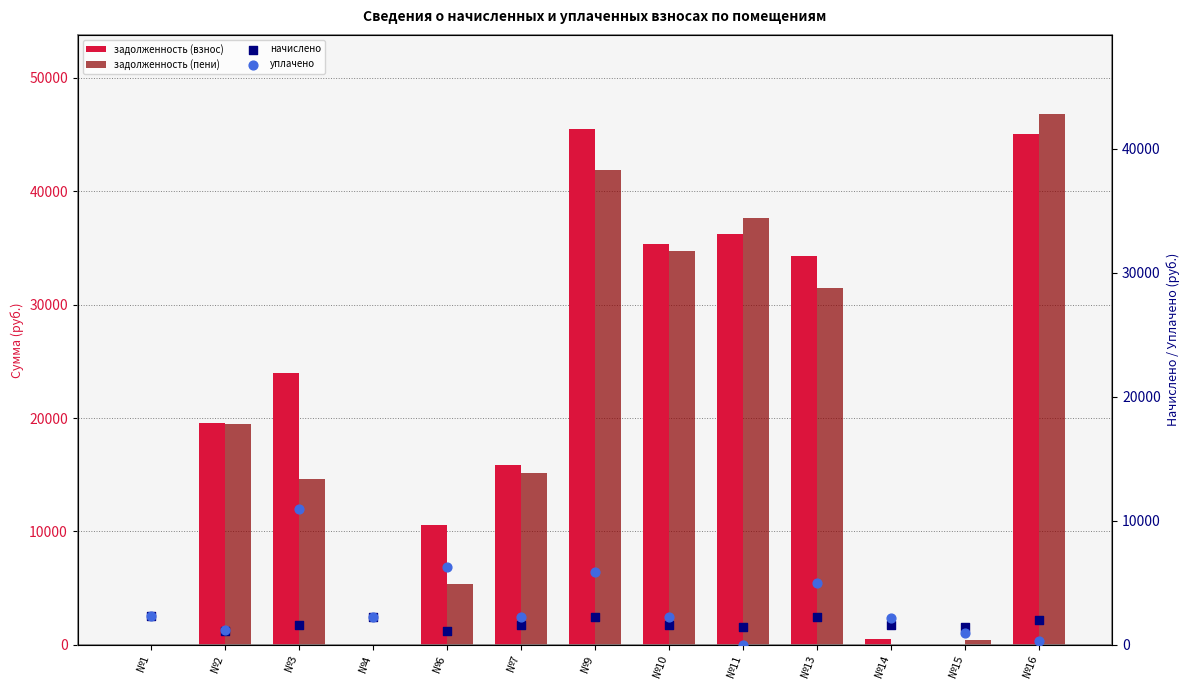

What are all the series names shown in the legend?

задолженность (взнос), задолженность (пени), начислено, уплачено